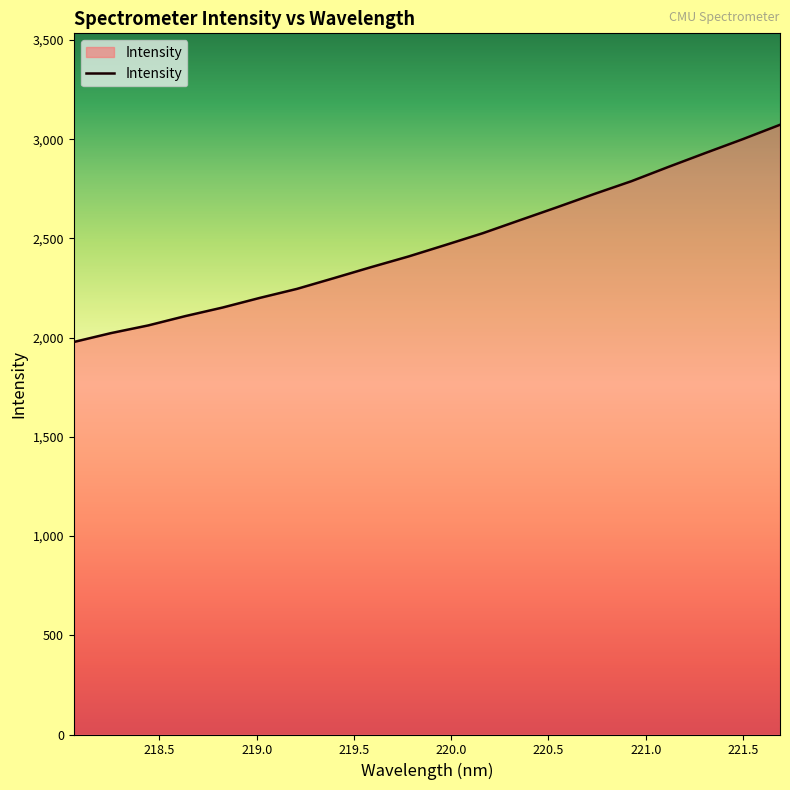

What is the greatest value displayed?

3073.0